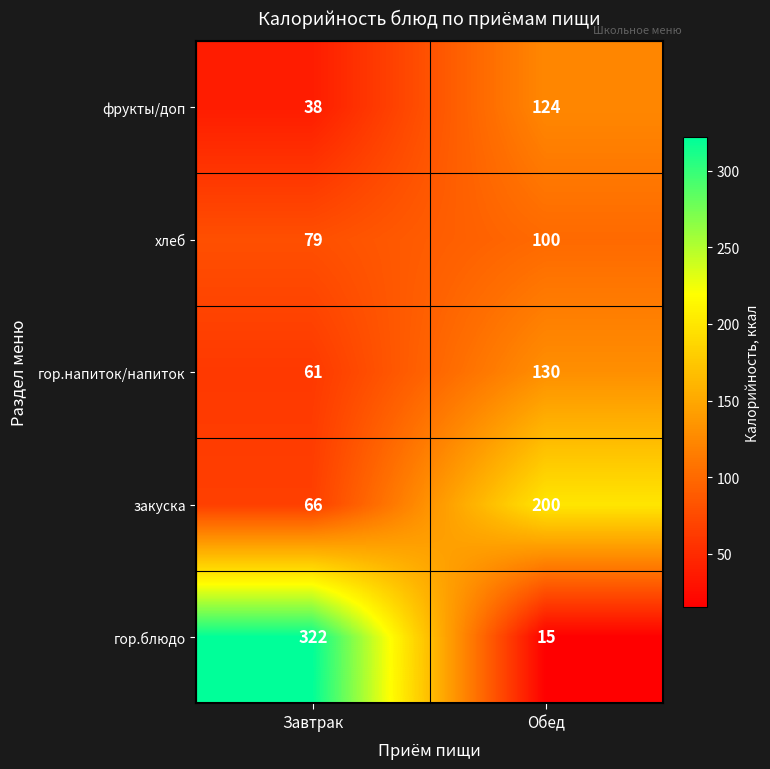

Which series has the largest total across all categories?

гор.блюдо